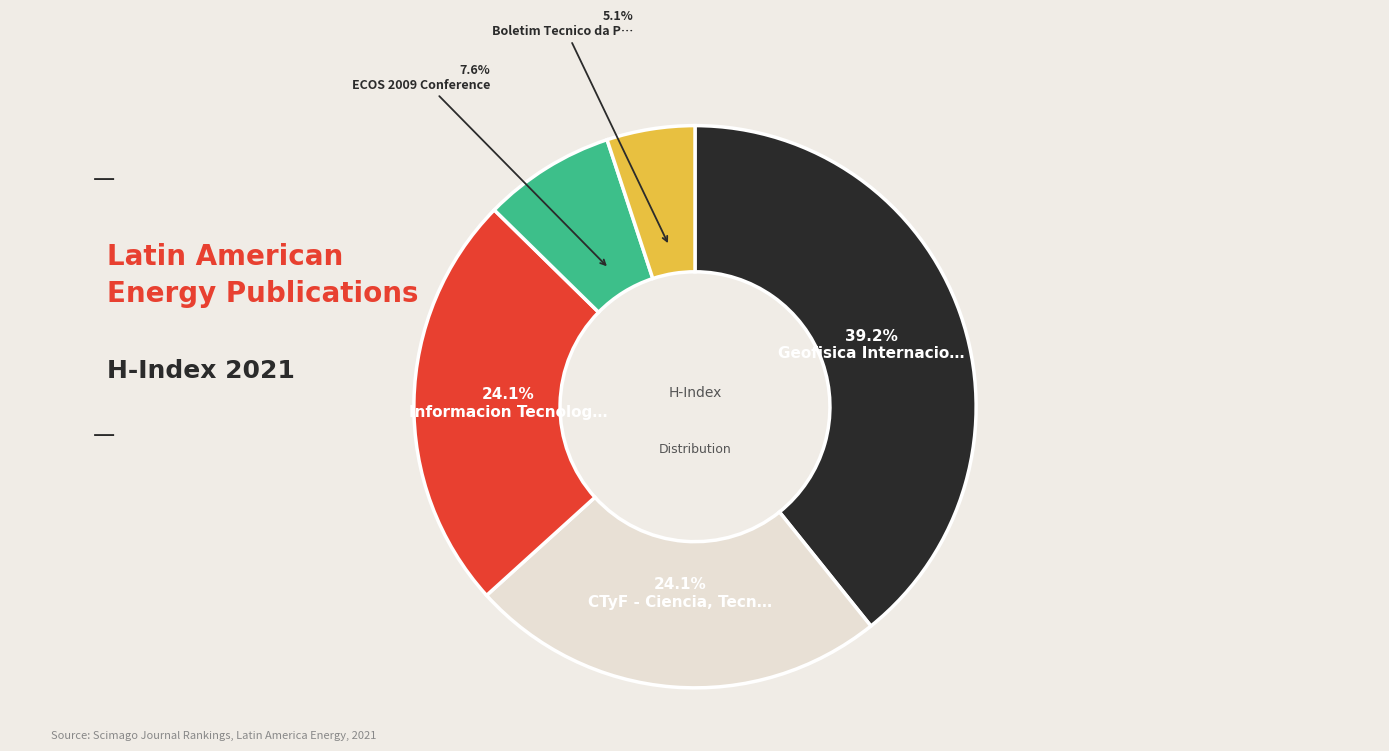

Count the number of slices in the pie.

5